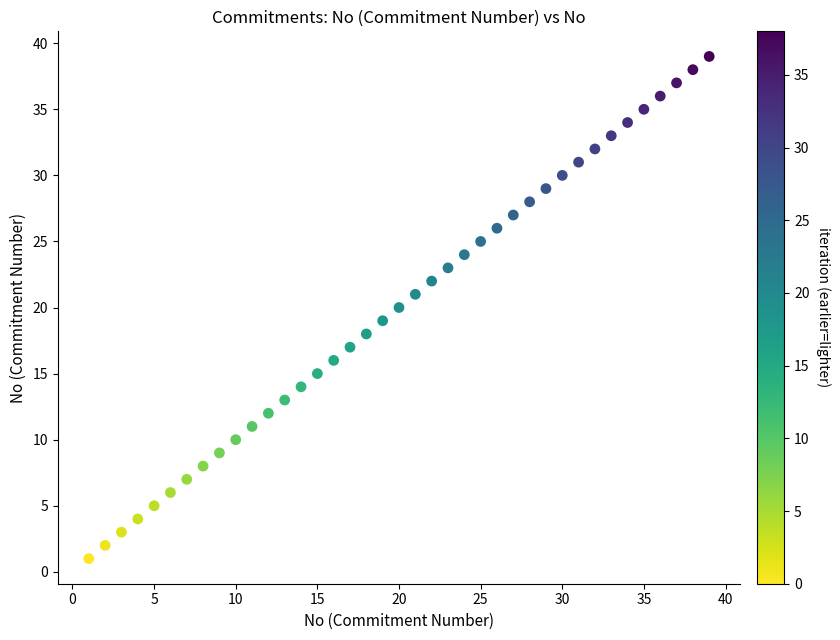

What is the range of Y values (max minus min)?

38